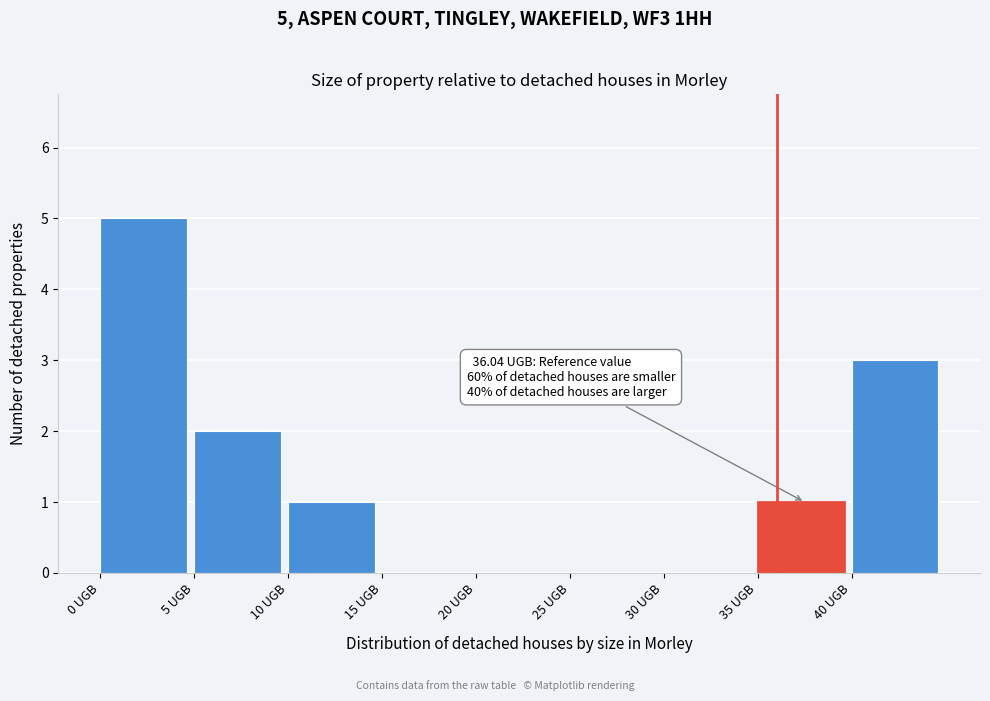

Which range on the x-axis has the tallest bar?

0 to 5